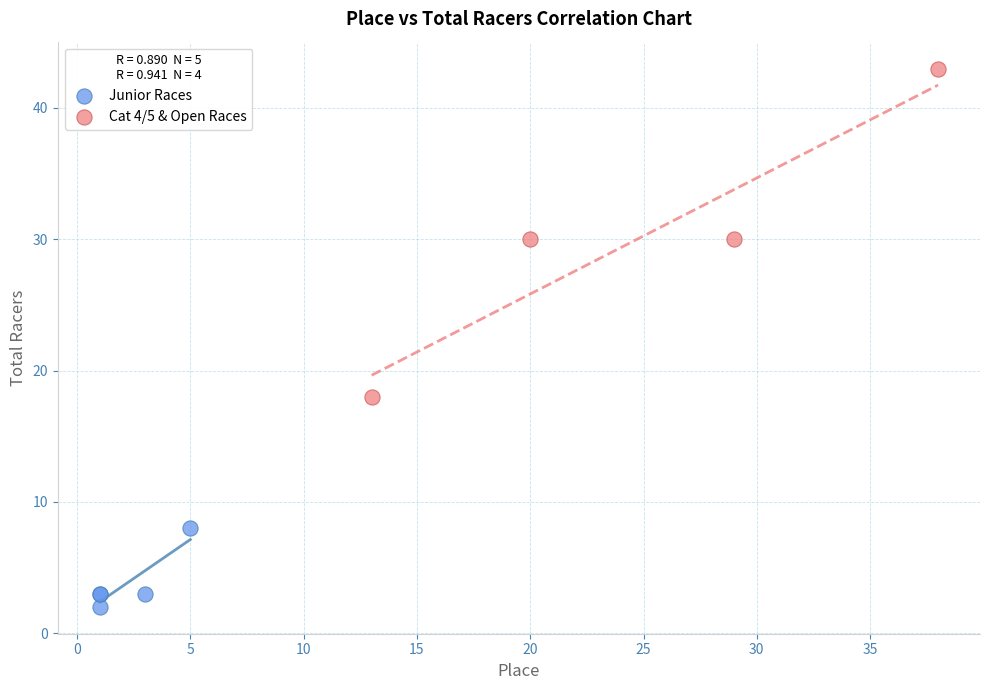

Which series reaches the minimum Y coordinate?

Junior Races